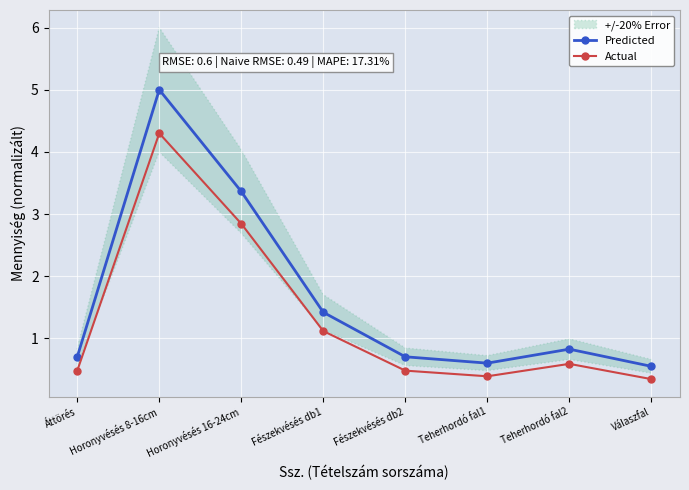

Between Fészekvésés db1 and Teherhordó fal2, which series saw the biggest shift?

Predicted